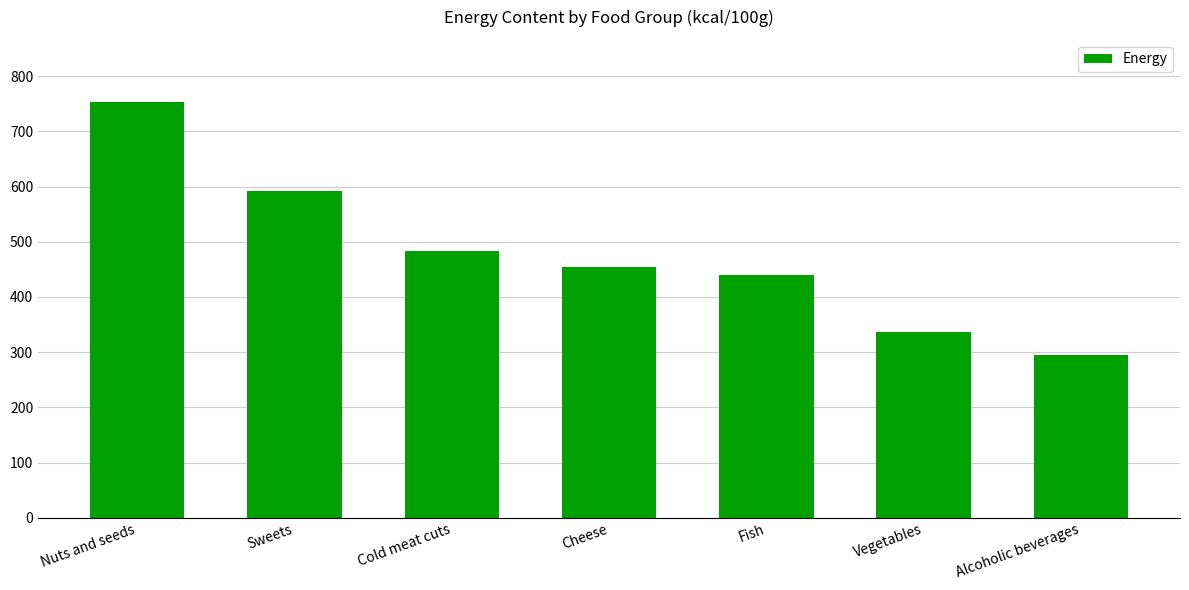

Are the bars horizontal?

No